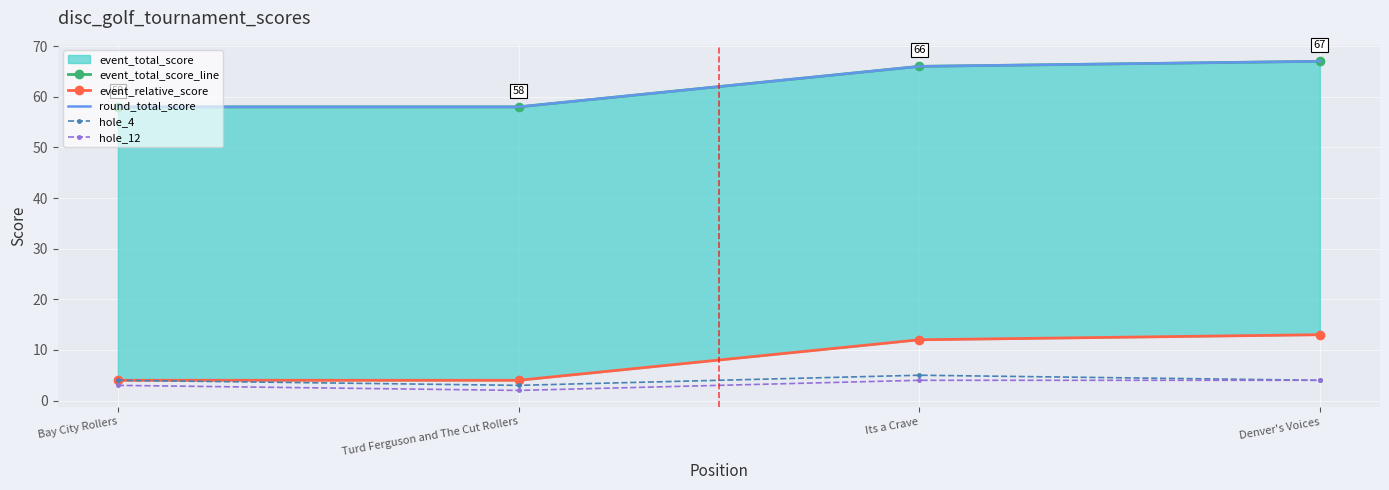

What is the total value across all series at Its a Crave?

153